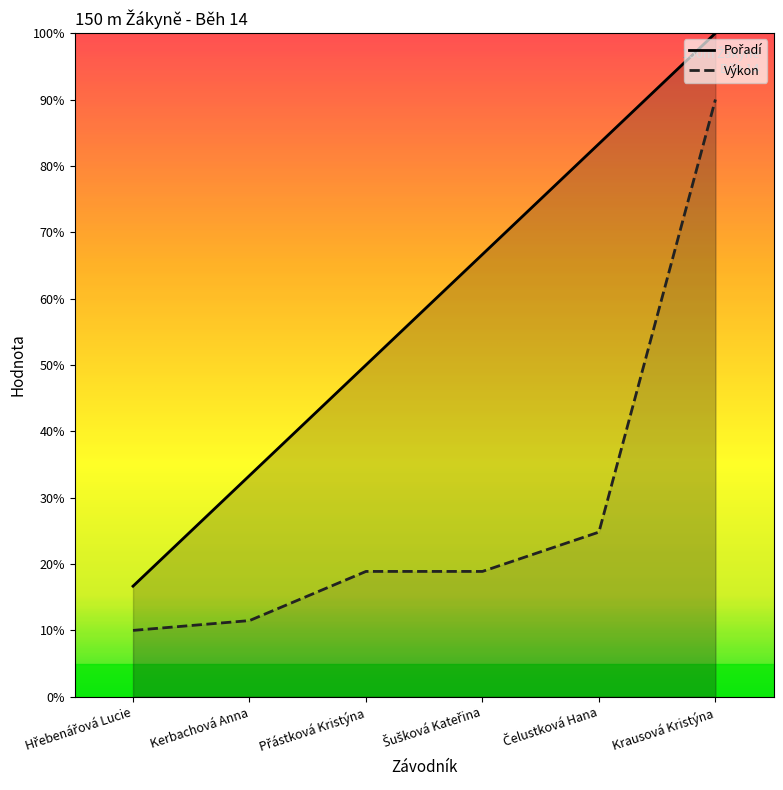

Reading left to right, list all the values displayed in this chart.

Pořadí: Hřebenářová Lucie=16.7	Kerbachová Anna=33.3	Přástková Kristýna=50.0	Šušková Kateřina=66.7	Čelustková Hana=83.3	Krausová Kristýna=100.0
Výkon: Hřebenářová Lucie=10.0	Kerbachová Anna=11.5	Přástková Kristýna=18.9	Šušková Kateřina=18.9	Čelustková Hana=24.8	Krausová Kristýna=90.0